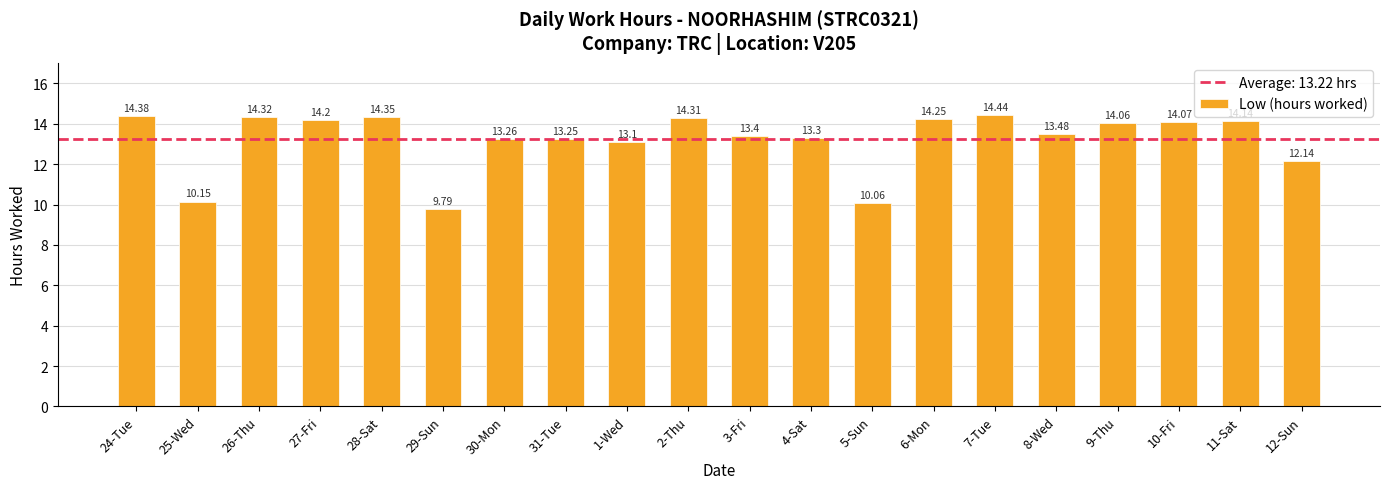

List the labels in order of value, largest first.

7-Tue, 24-Tue, 28-Sat, 26-Thu, 2-Thu, 6-Mon, 27-Fri, 11-Sat, 10-Fri, 9-Thu, 8-Wed, 3-Fri, 4-Sat, 30-Mon, 31-Tue, 1-Wed, 12-Sun, 25-Wed, 5-Sun, 29-Sun